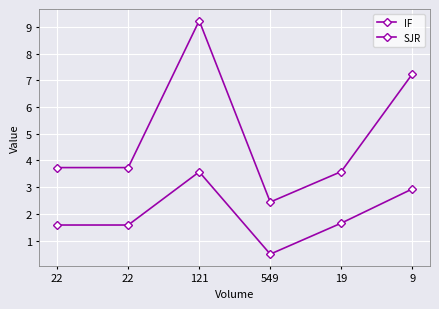

What is the difference between the second highest and second lowest values in the IF series?

3.7